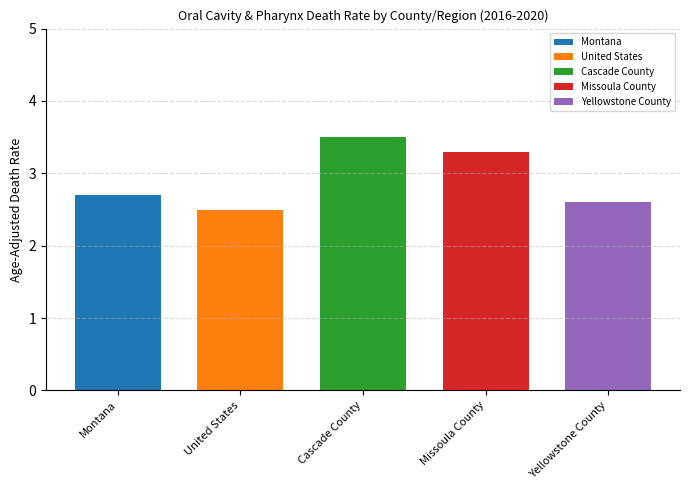

What is the minimum value shown in the chart?

2.5